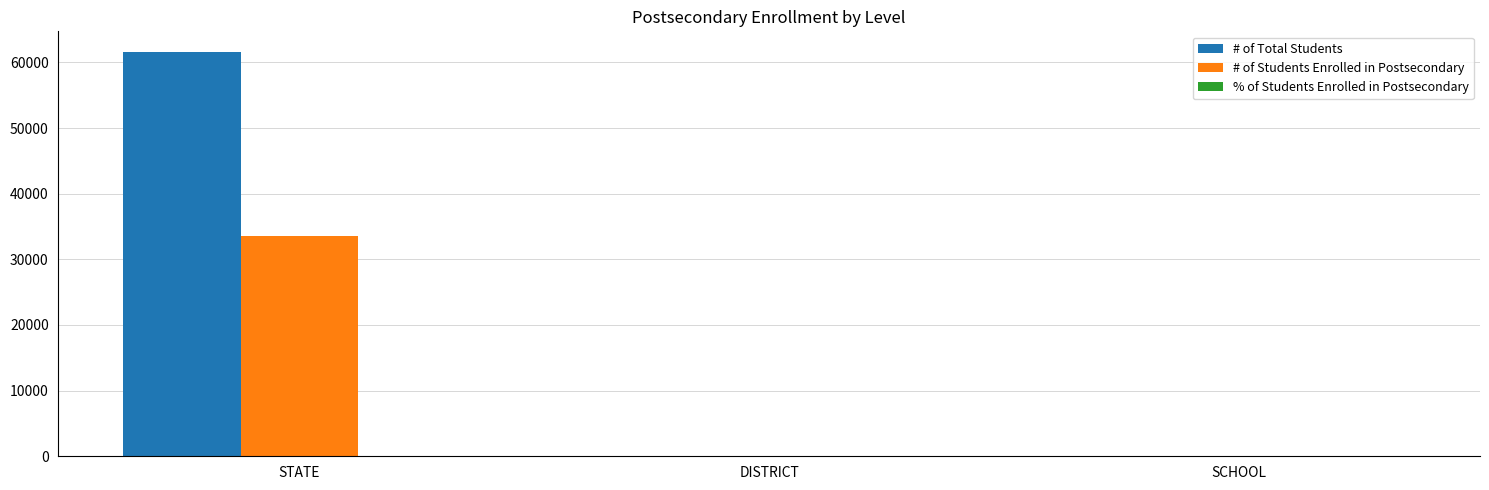

How many categories are shown in the chart?

3